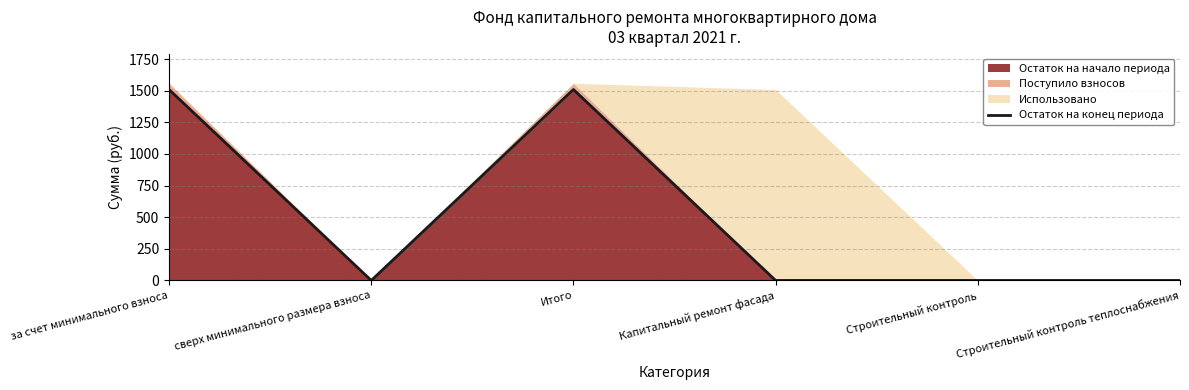

Rank the categories by value from lowest to highest.

сверх минимального размера взноса, Капитальный ремонт фасада, Строительный контроль, Строительный контроль теплоснабжения, за счет минимального взноса, Итого